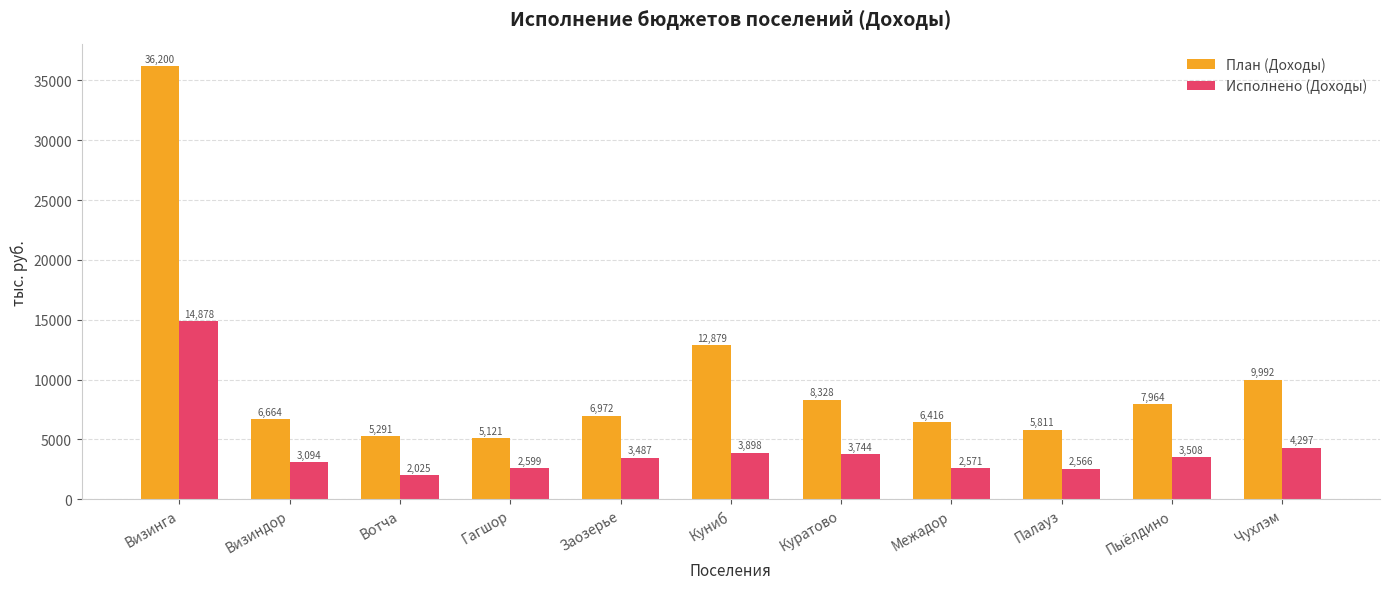

How many bars are there in each group?

2